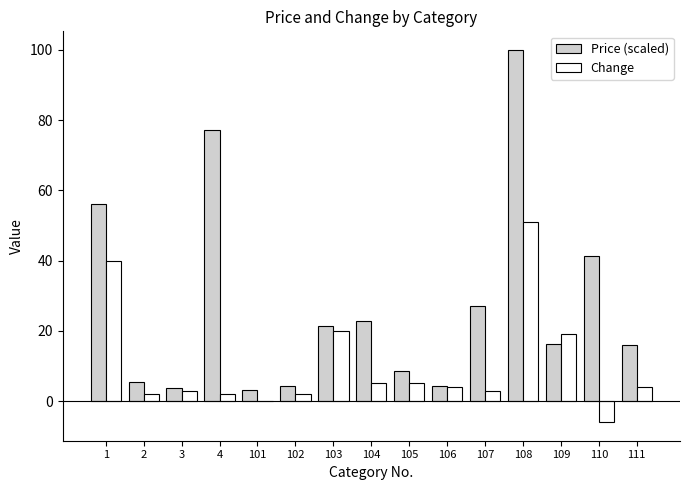

What is the maximum value for Price (scaled)?

100.0